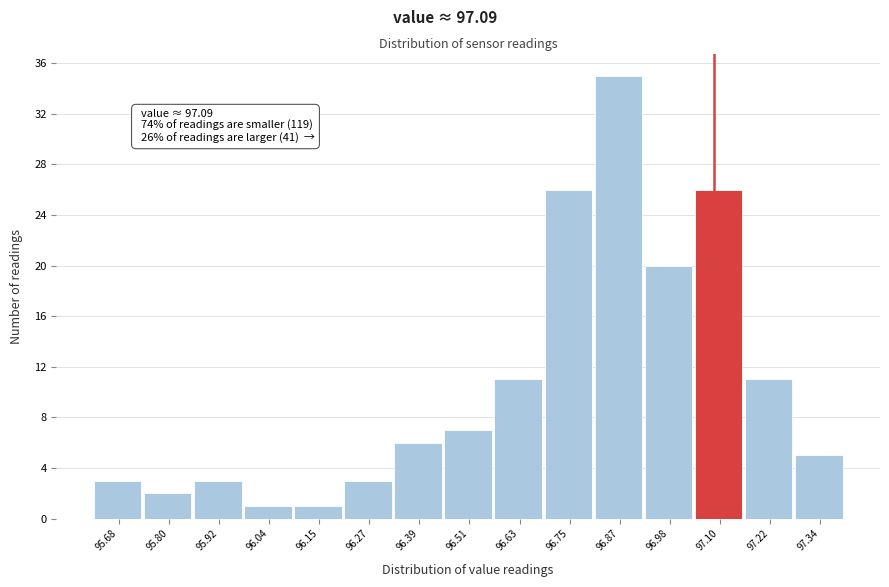

Which range on the x-axis has the tallest bar?

96.80 to 96.92